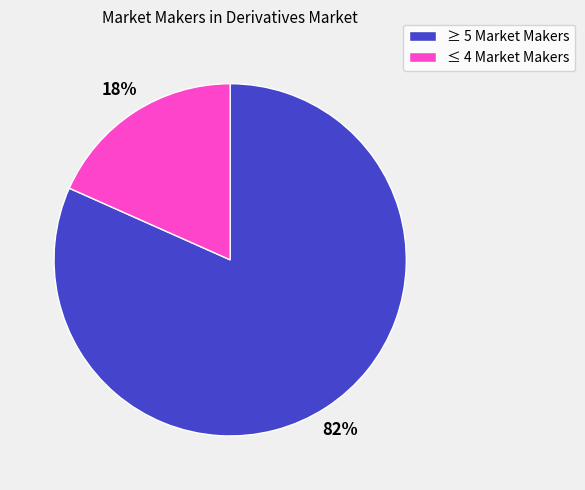

Count the number of slices in the pie.

2